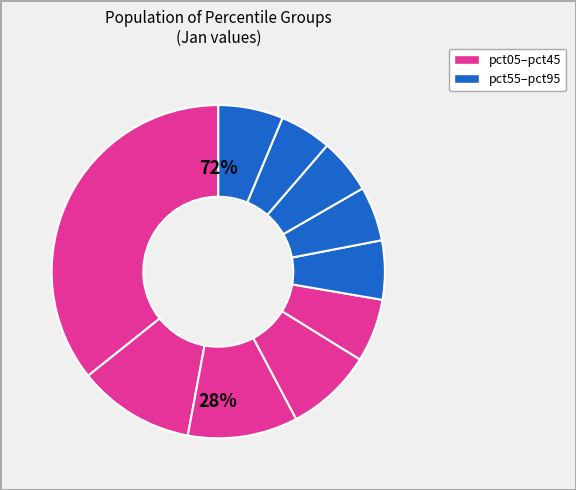

To the nearest percent, what is the difference between the pct35 and pct65 slice percentages?

3%